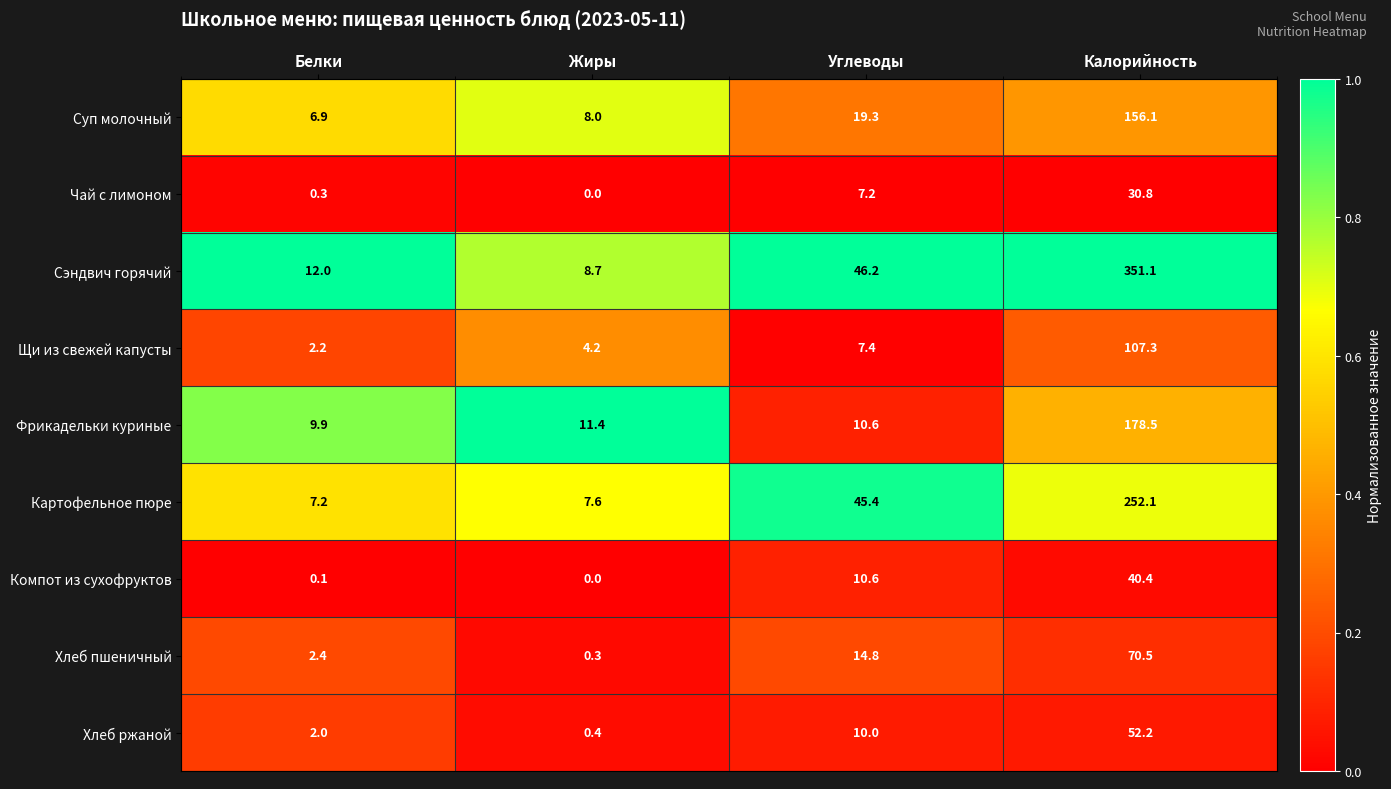

Which series has the largest range (max minus min)?

Сэндвич горячий